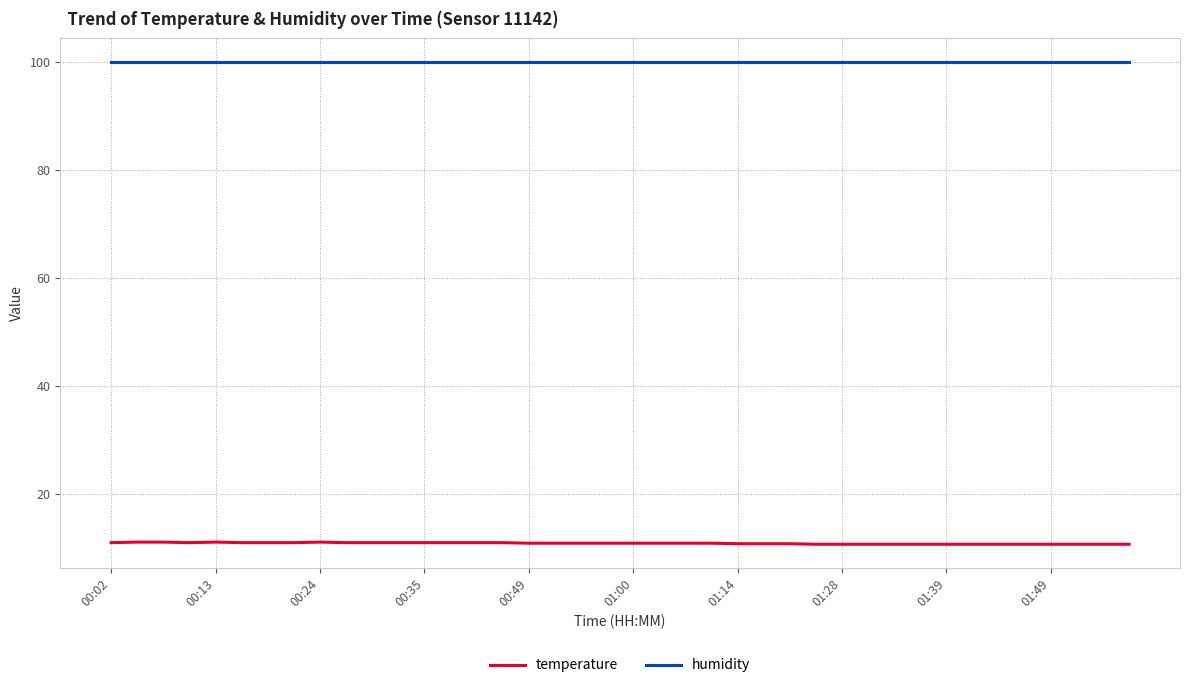

True or false: humidity and temperature intersect in this chart.

False